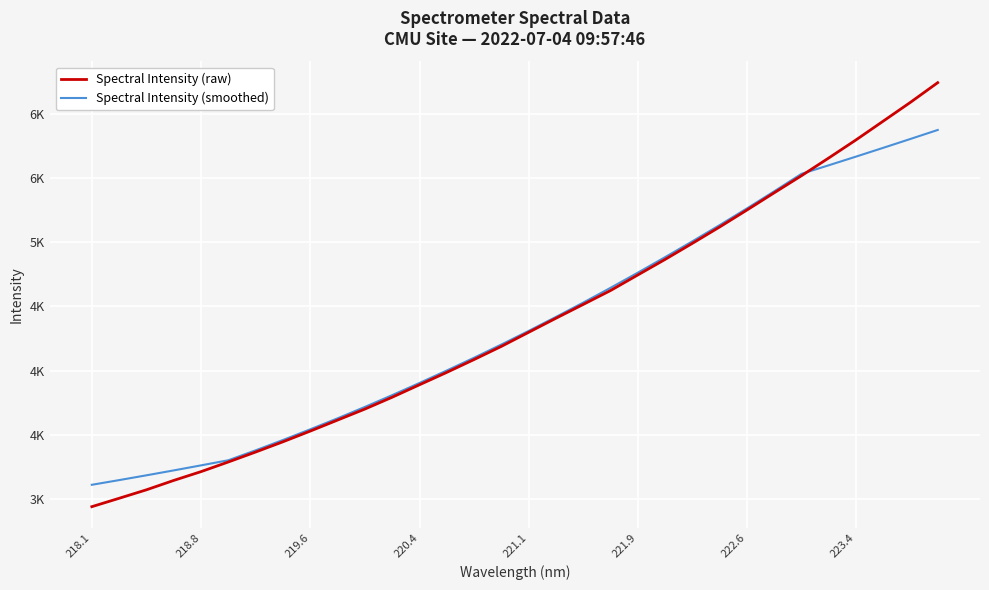

What are all the series names shown in the legend?

Spectral Intensity (raw), Spectral Intensity (smoothed)